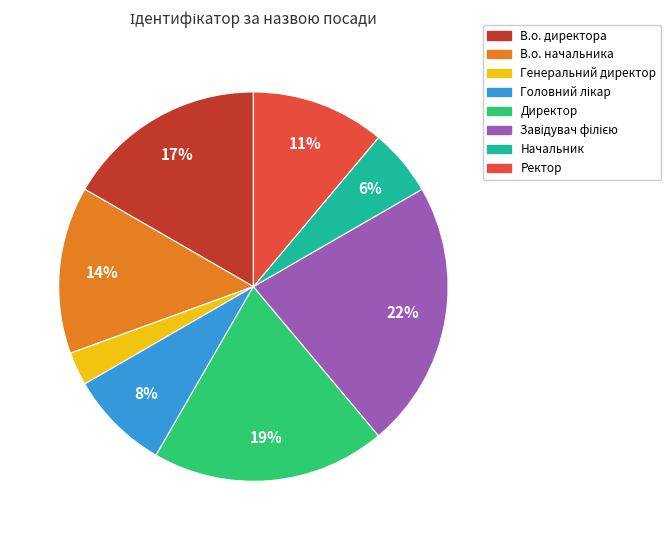

Approximately how many times larger is the value at В.о. начальника compared to Директор?

0.7